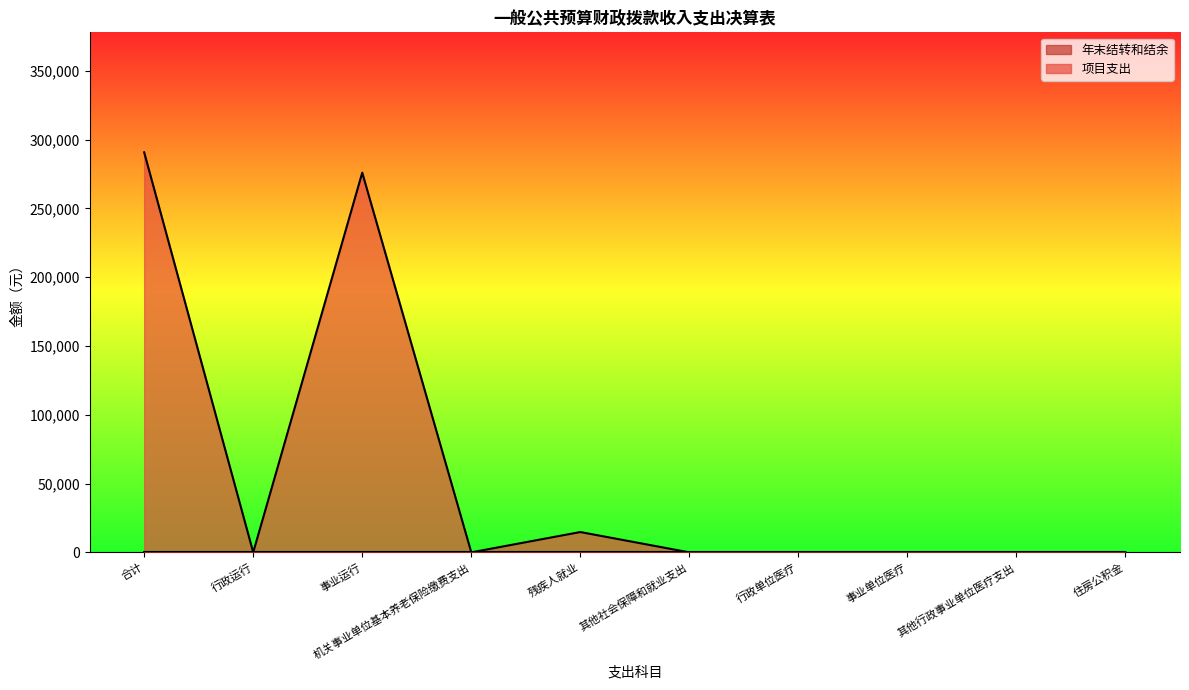

Does the chart have visible grid lines?

No